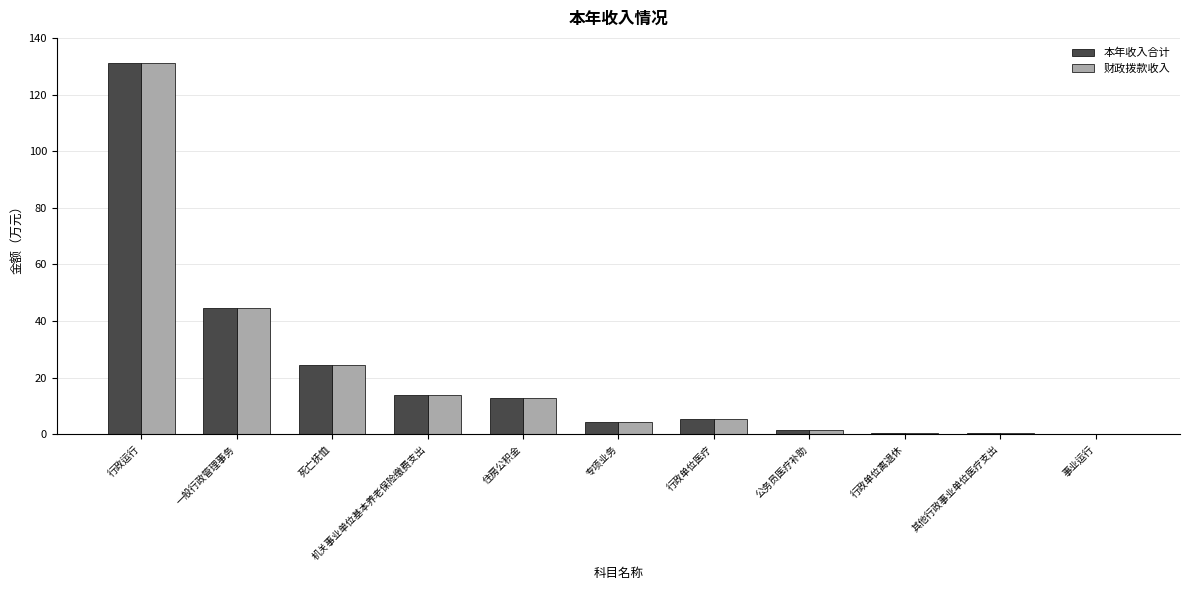

True or false: 本年收入合计 has a value of 4.2 at 专项业务.

True